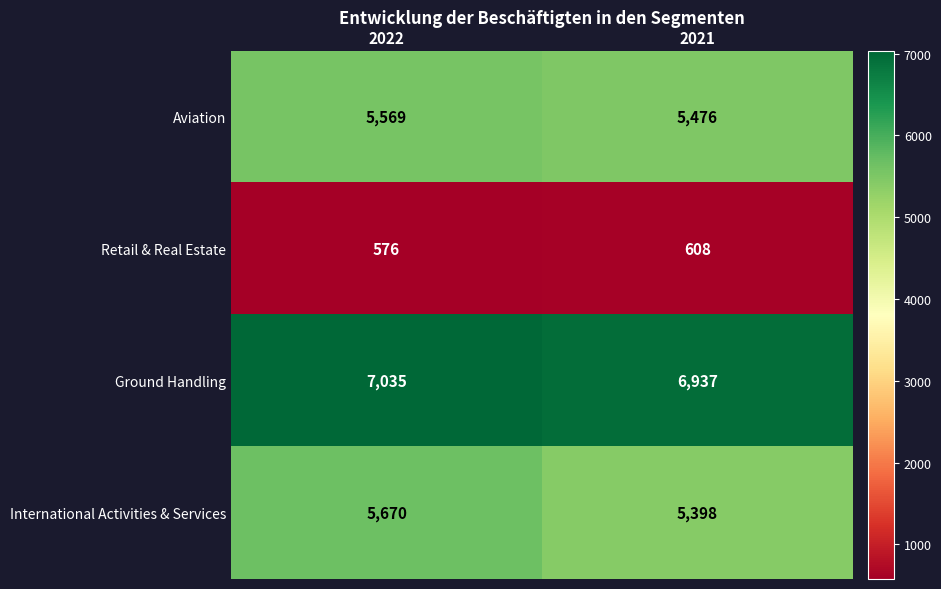

What is the spread (max minus min) of values at 2021?

6329